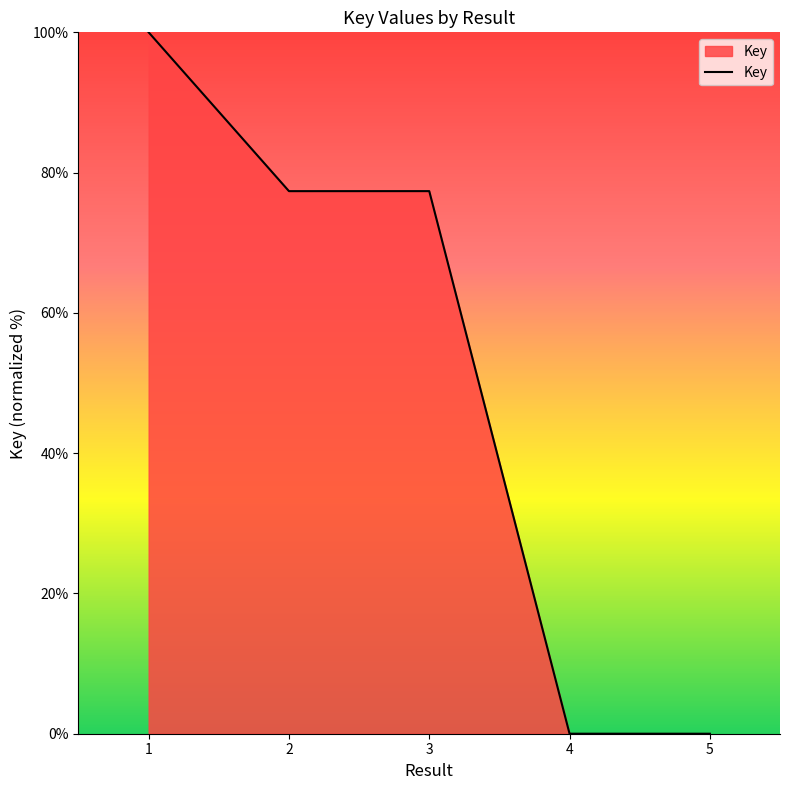

What is the maximum value shown in the chart?

100.0